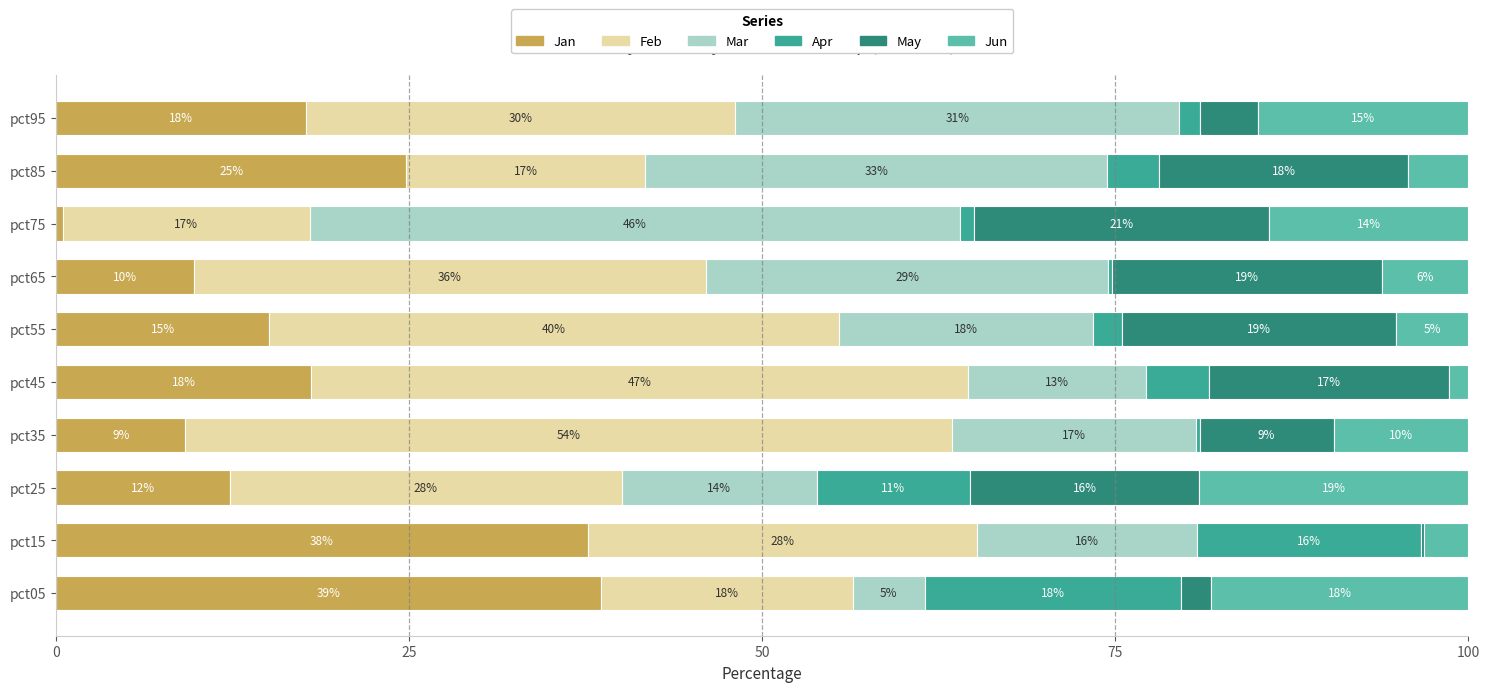

What are all the series names shown in the legend?

Jan, Feb, Mar, Apr, May, Jun